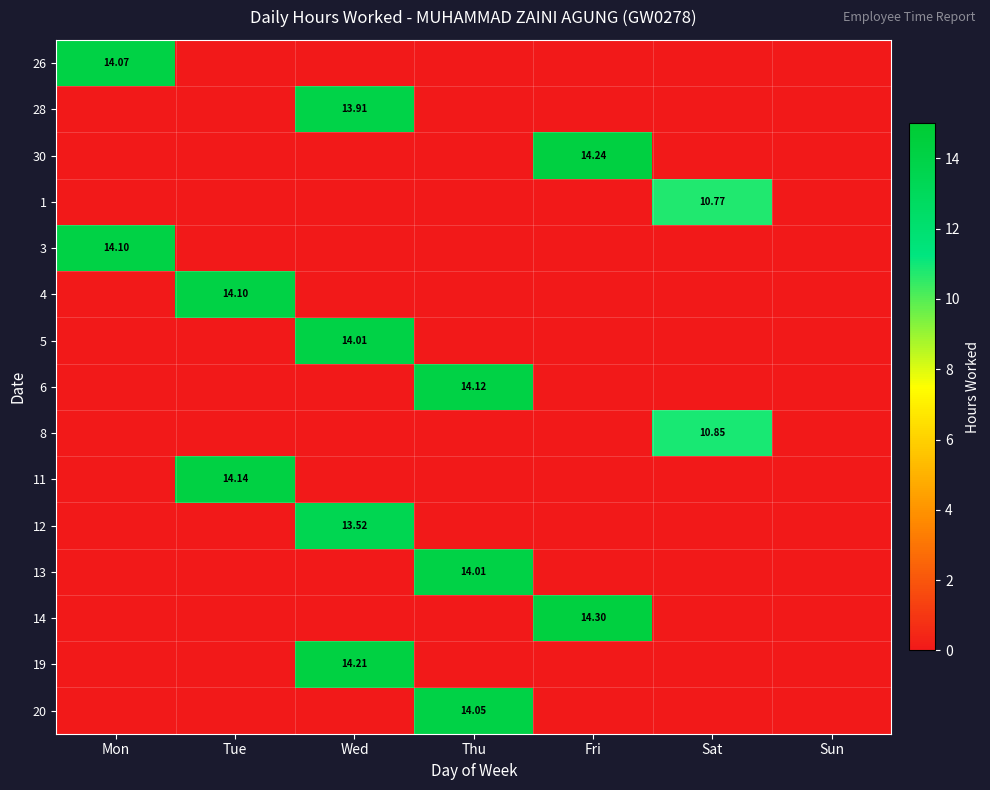

What is the difference between the maximum and minimum values in the 3 series?

14.1